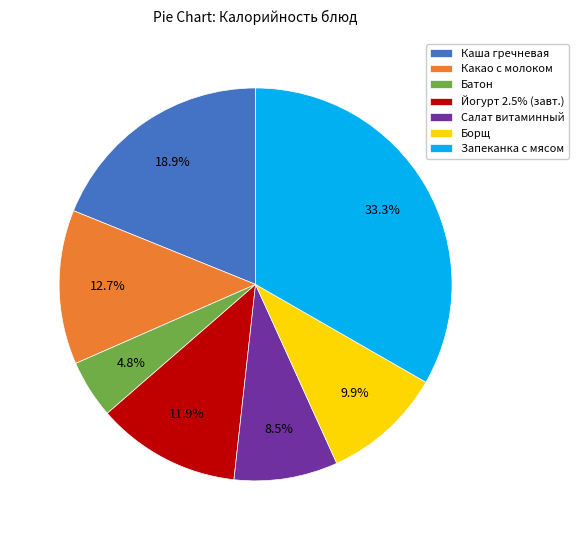

Which slice is the largest?

Запеканка с мясом